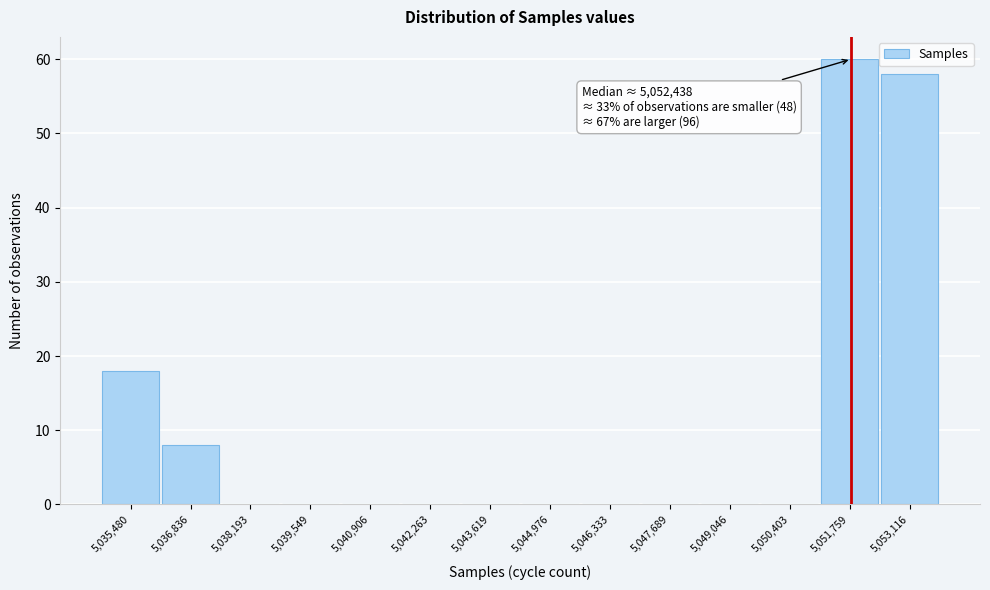

Reading left to right, extract all data points from this chart.

5,035,480=18	5,036,836=8	5,038,193=0	5,039,549=0	5,040,906=0	5,042,263=0	5,043,619=0	5,044,976=0	5,046,333=0	5,047,689=0	5,049,046=0	5,050,403=0	5,051,759=60	5,053,116=58